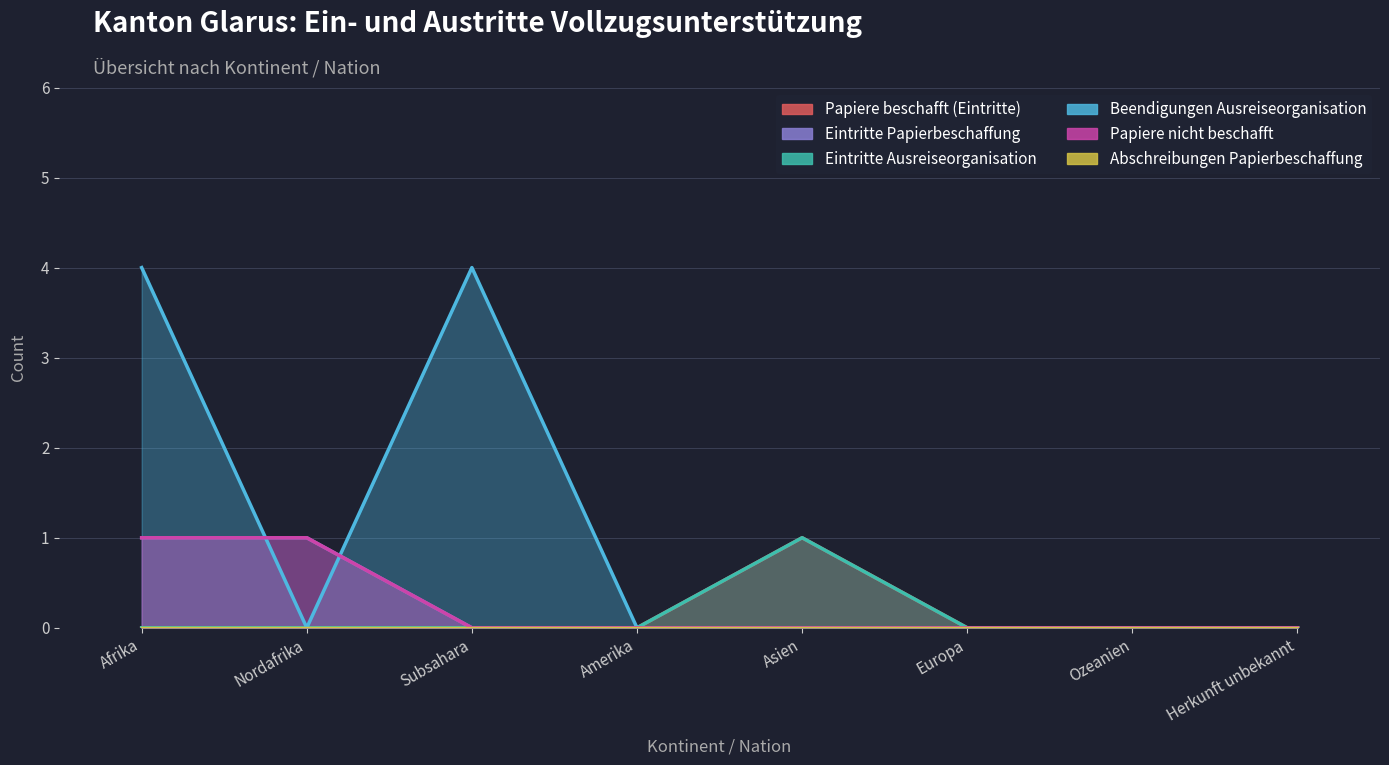

What is the sum of the Eintritte Papierbeschaffung values at Afrika and Ozeanien?

1